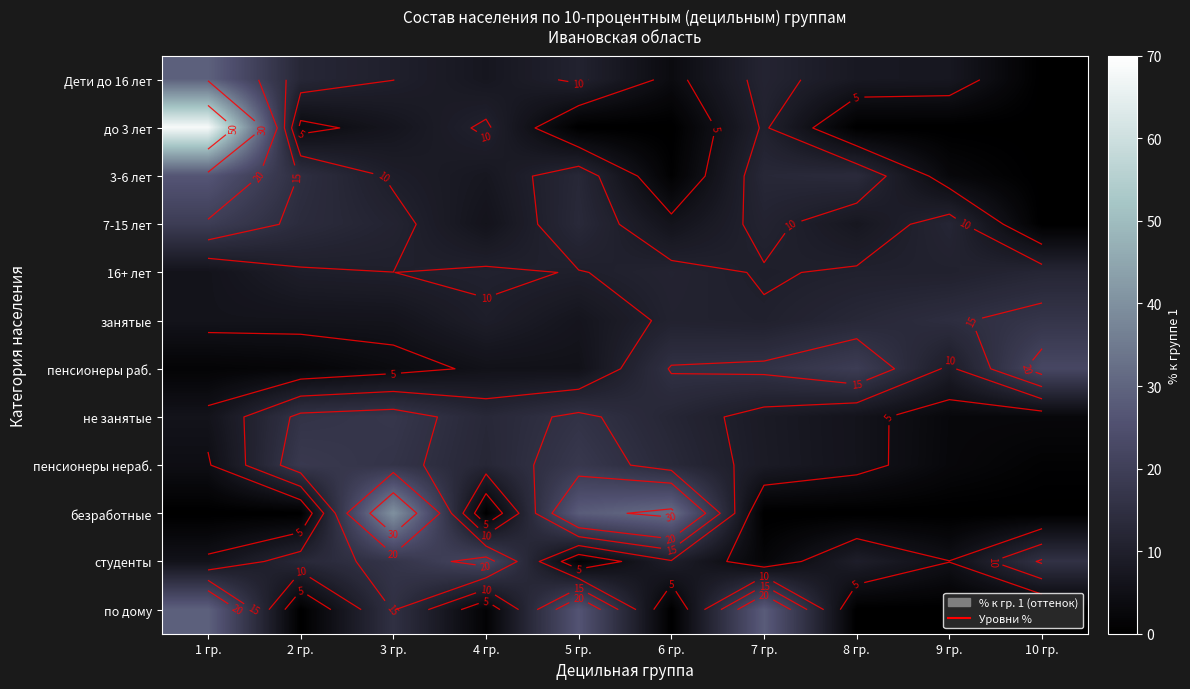

Which category has the highest value in the занятые series?

10 гр.